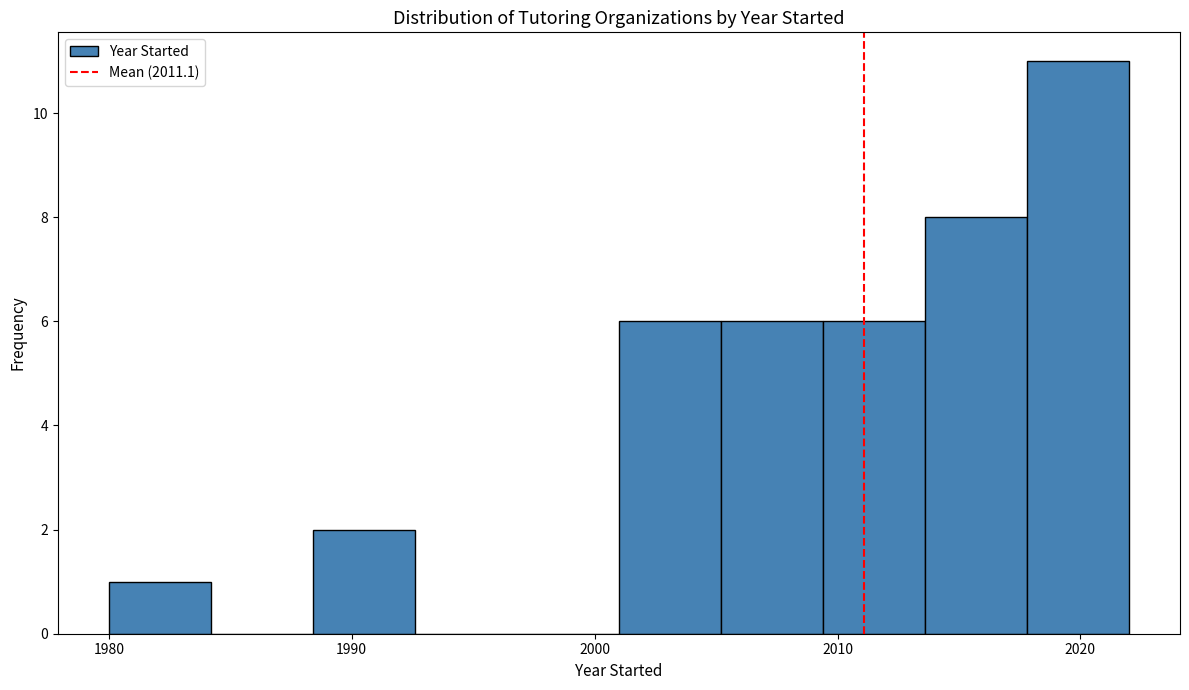

Which range on the x-axis has the tallest bar?

2017.8 to 2022.0